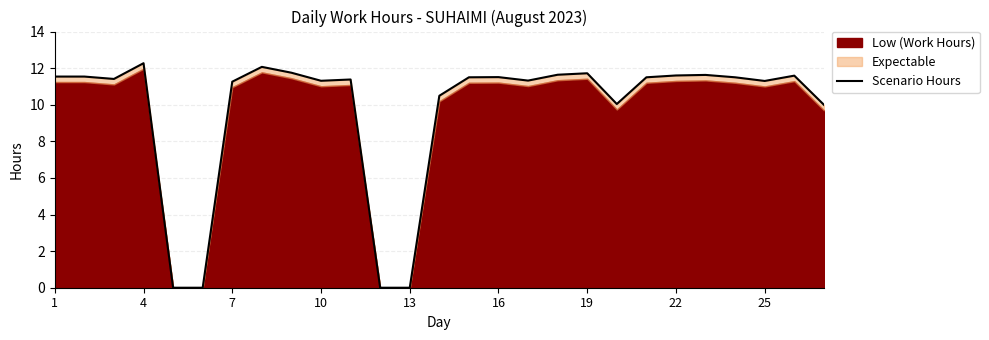

Count the number of categories in the chart.

27